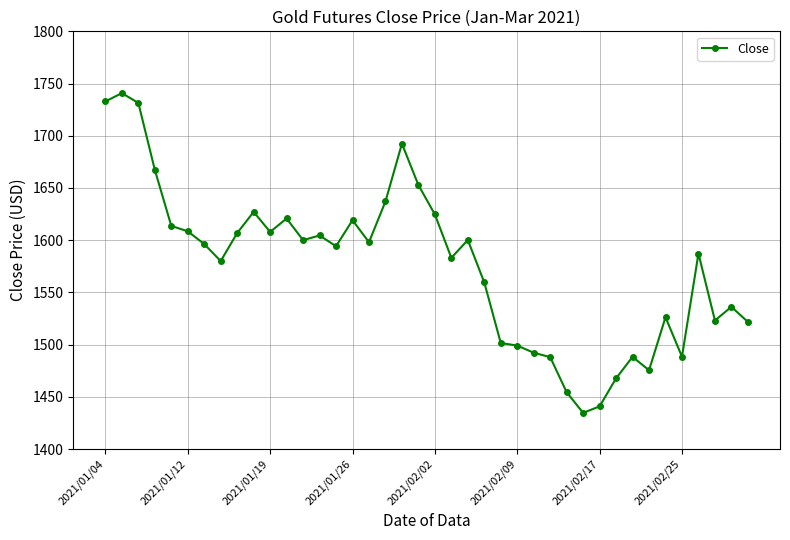

How many data points are less than 1596?

20